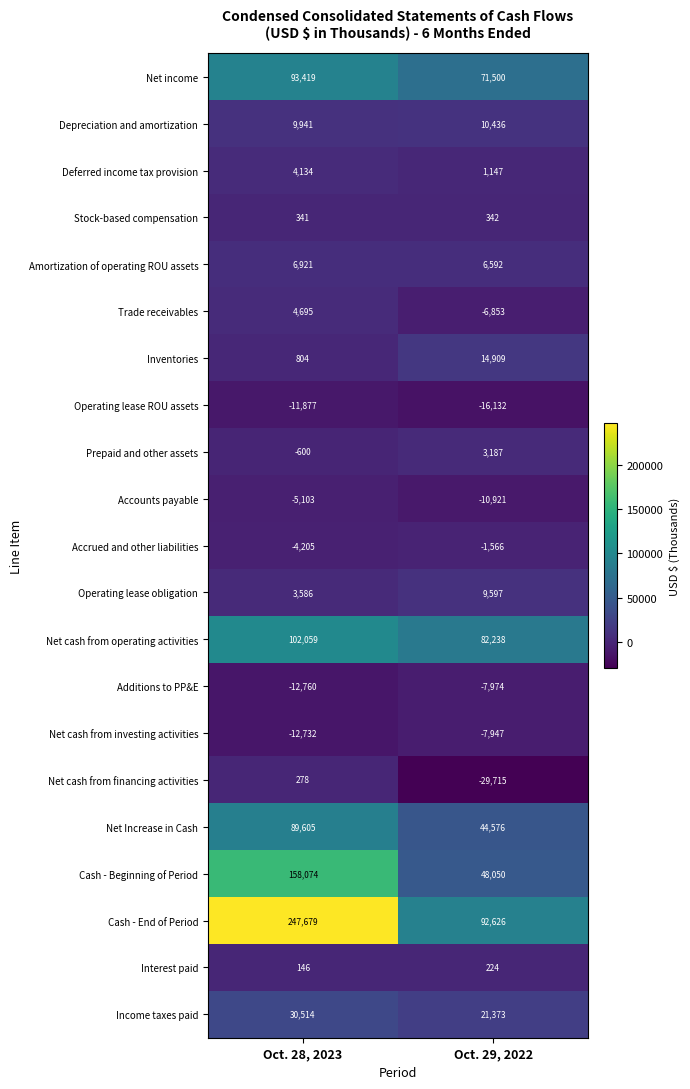

Rank the series by their maximum value, from lowest to highest.

Operating lease ROU assets, Additions to PP&E, Net cash from investing activities, Accounts payable, Accrued and other liabilities, Interest paid, Net cash from financing activities, Stock-based compensation, Prepaid and other assets, Deferred income tax provision, Trade receivables, Amortization of operating ROU assets, Operating lease obligation, Depreciation and amortization, Inventories, Income taxes paid, Net Increase in Cash, Net income, Net cash from operating activities, Cash - Beginning of Period, Cash - End of Period